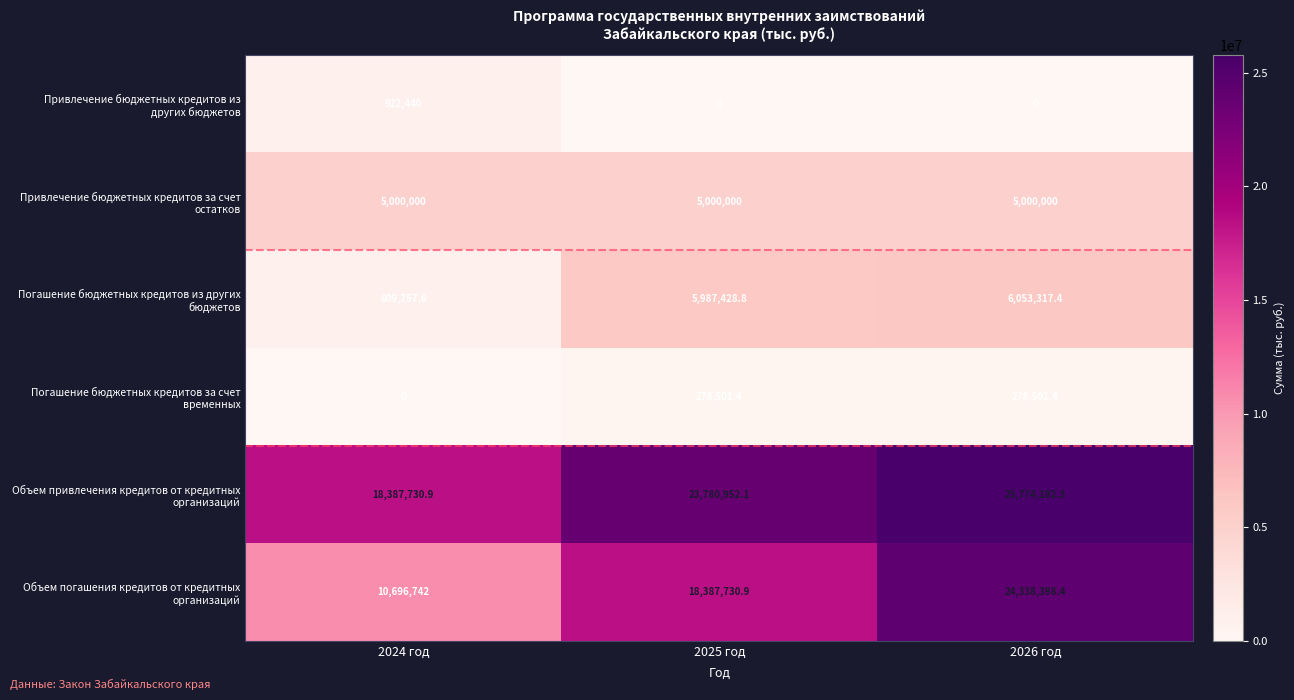

At which category is the sum across all series the highest?

2026 год